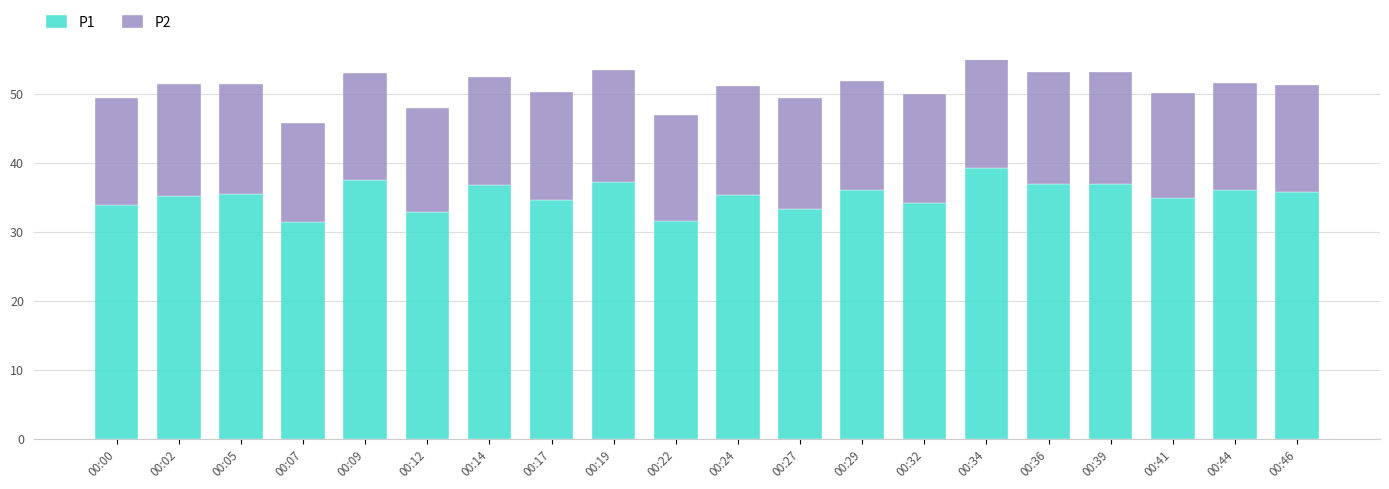

What is the total value across all series at 00:27?

49.5